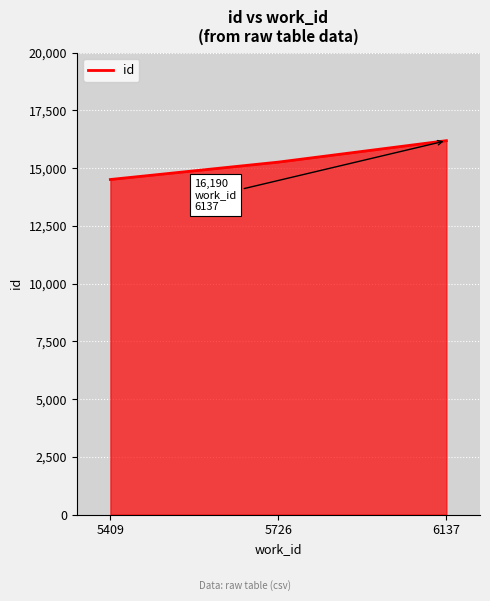

Count the number of data series in this chart.

1